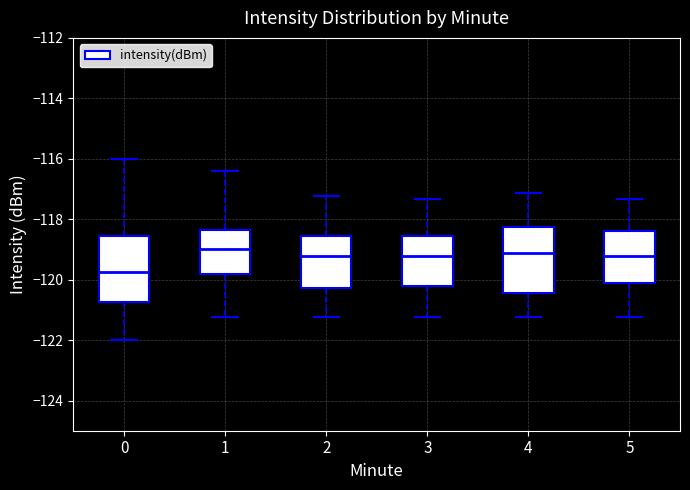

Reading left to right, read every box against the y-axis: the position of its median line, the range the box covers, and the ends of its whiskers. The values are not printed on the chart, so give them approximately, as read against the axis.

0: median -119.8, box -120.8 to -118.6, whiskers -122.0 to -116.0
1: median -119.0, box -119.8 to -118.4, whiskers -121.2 to -116.4
2: median -119.2, box -120.2 to -118.6, whiskers -121.2 to -117.2
3: median -119.2, box -120.2 to -118.6, whiskers -121.2 to -117.4
4: median -119.2, box -120.4 to -118.2, whiskers -121.2 to -117.2
5: median -119.2, box -120.2 to -118.4, whiskers -121.2 to -117.4